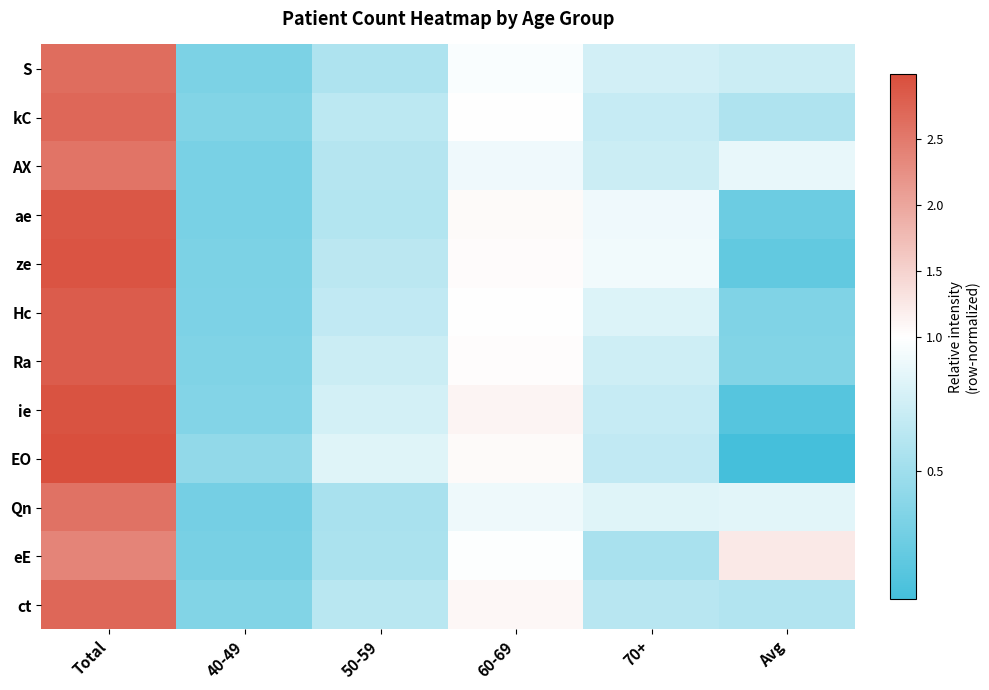

What is the spread (max minus min) of values at Avg?

1.2